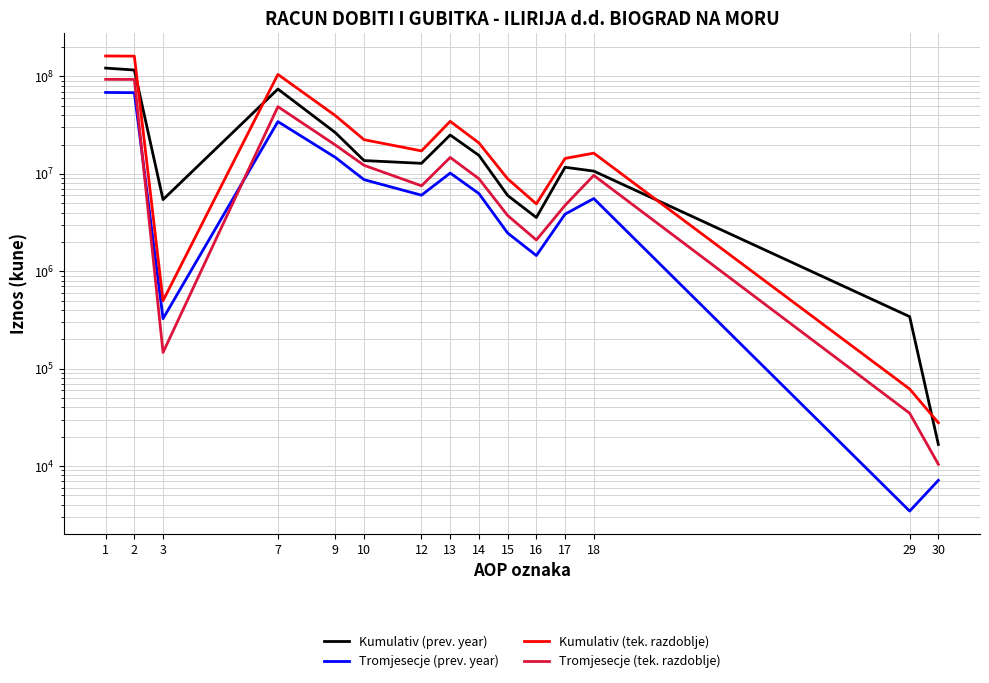

Is the value of Tromjesecje (tek. razdoblje) at 1 greater than the value of Tromjesecje (prev. year) at 9?

Yes